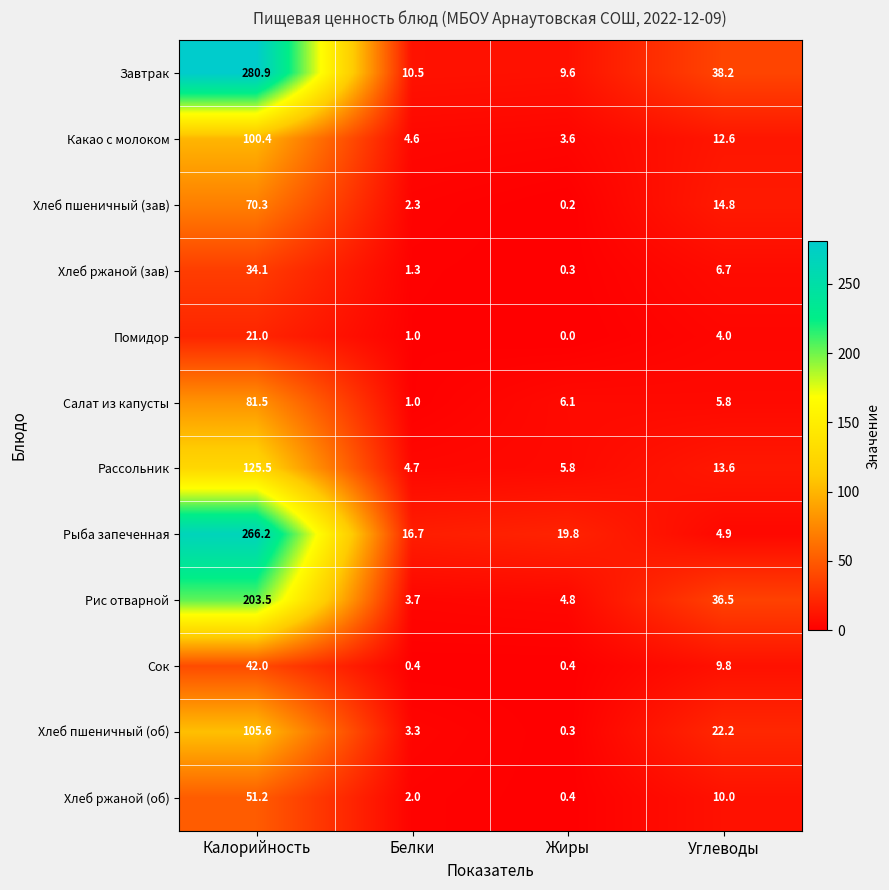

Is it true that Хлеб пшеничный (об) equals 0.3 at Жиры?

True